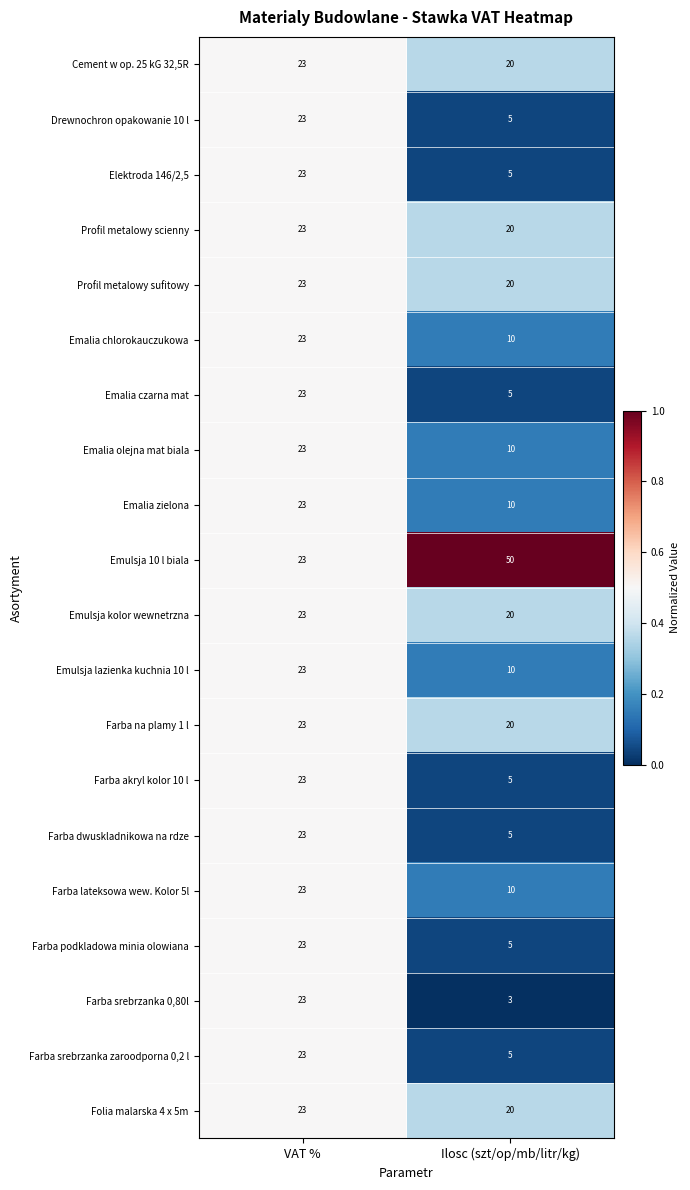

True or false: Farba dwuskladnikowa na rdze has a value of 1 at Ilosc (szt/op/mb/litr/kg).

False